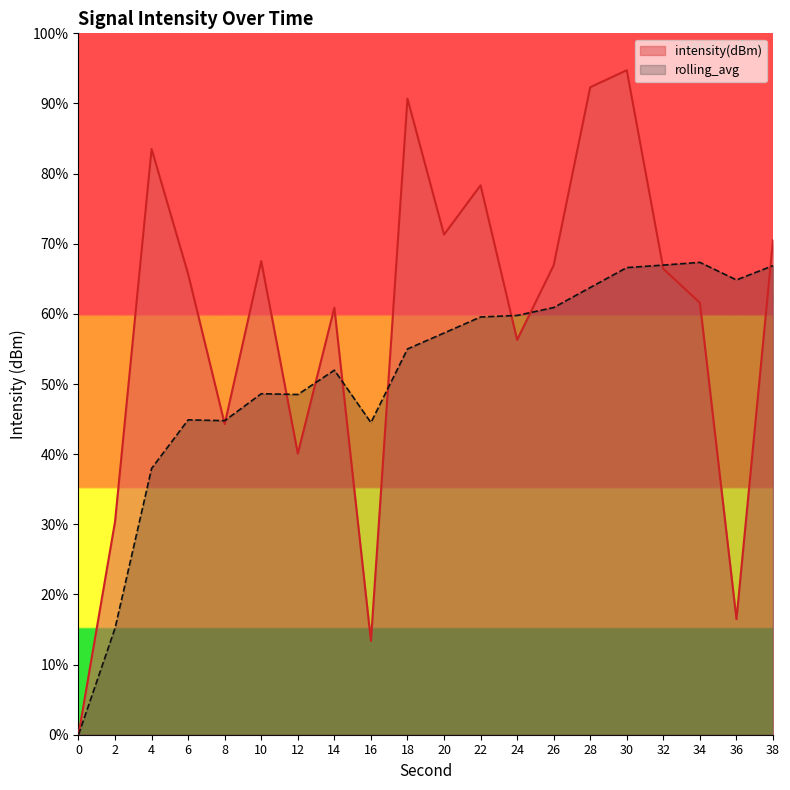

True or false: intensity(dBm) and rolling_avg cross at least once.

True